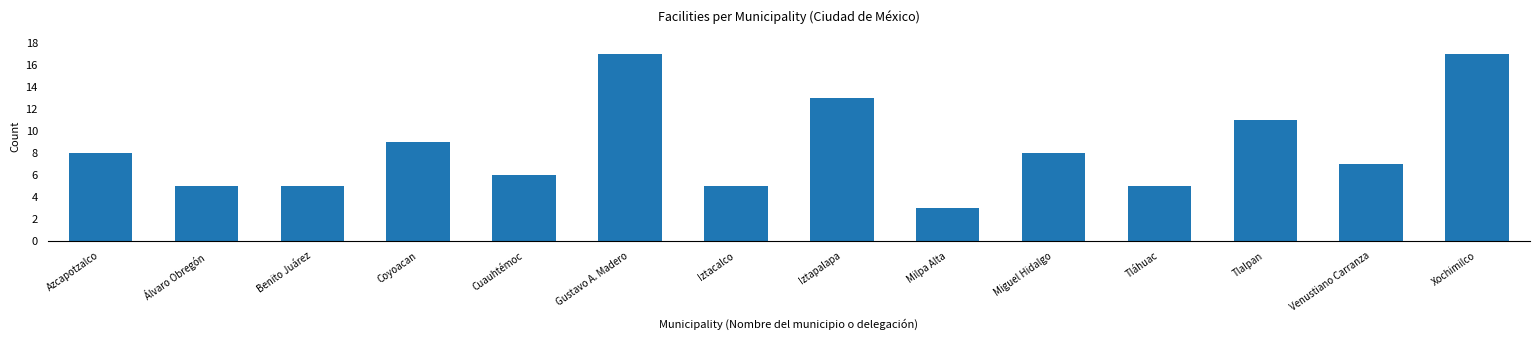

Reading left to right, list all the values displayed in this chart.

8	5	5	9	6	17	5	13	3	8	5	11	7	17